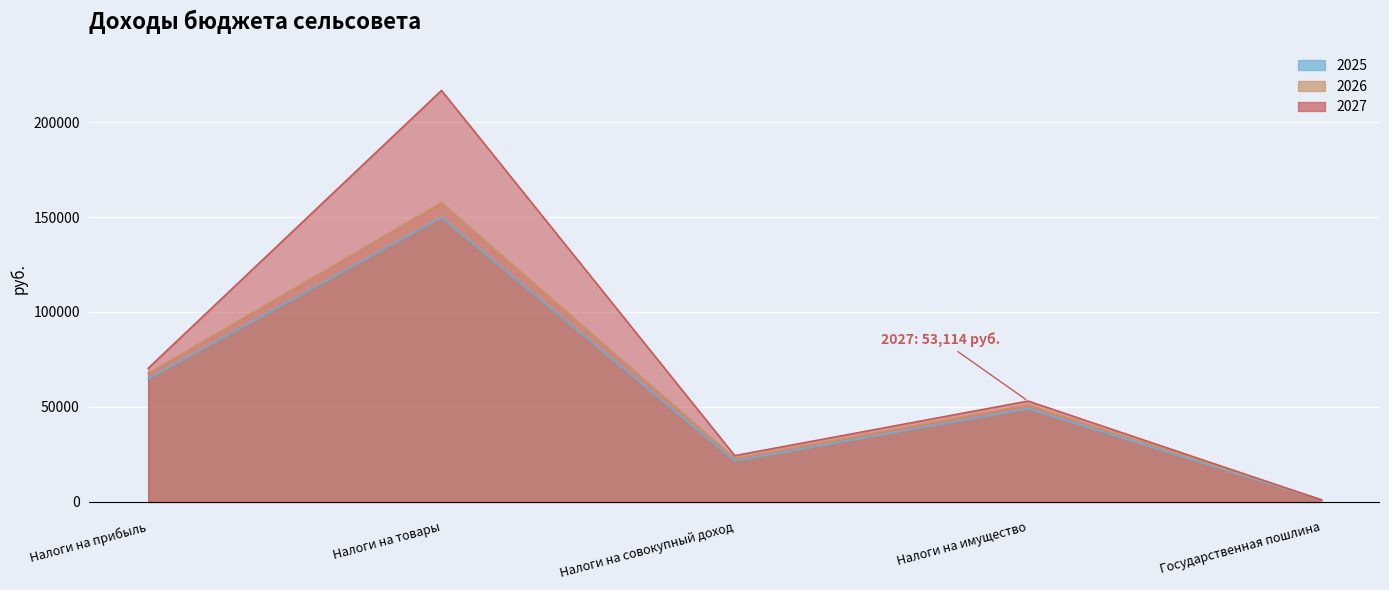

True or false: 2027 and 2026 intersect in this chart.

False